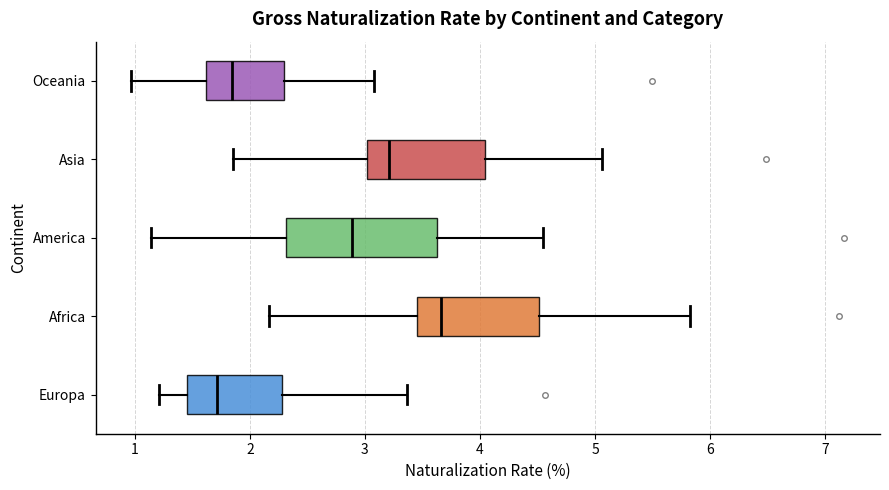

Comparing the boxes themselves (not the whiskers), which one is the widest?

America